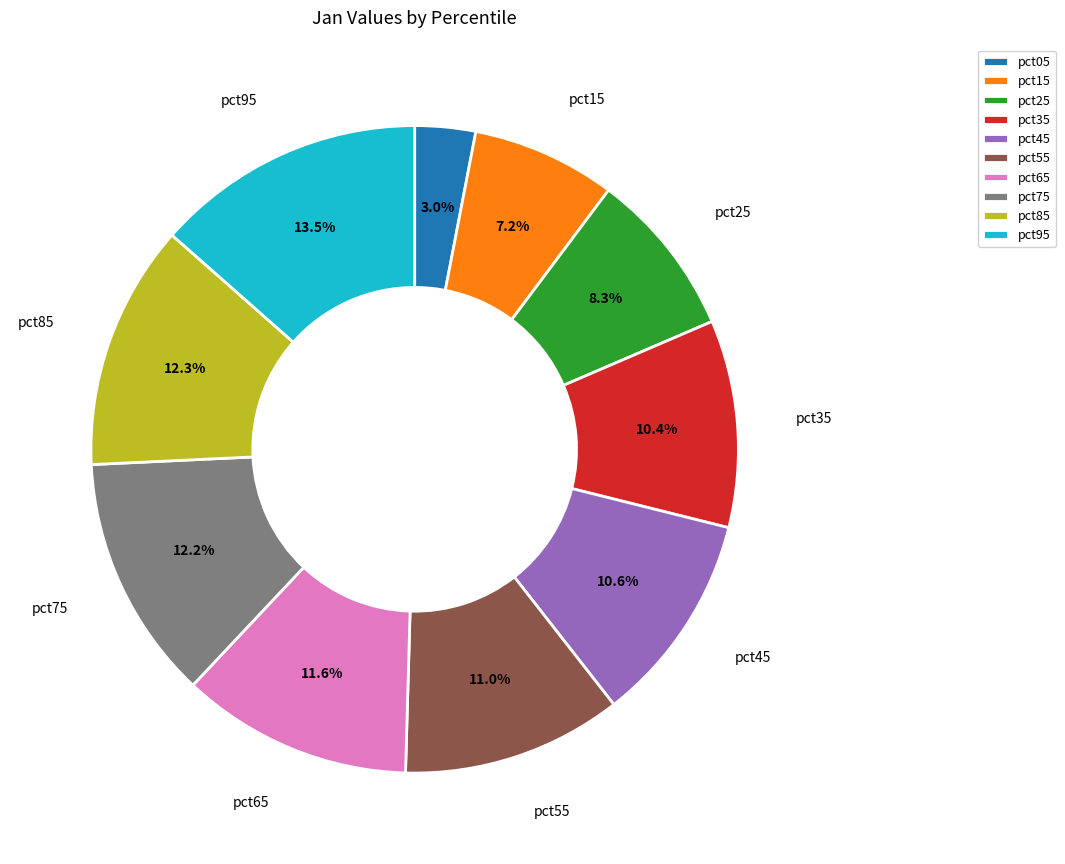

The pct05 slice represents 3% of the pie. True or false?

True